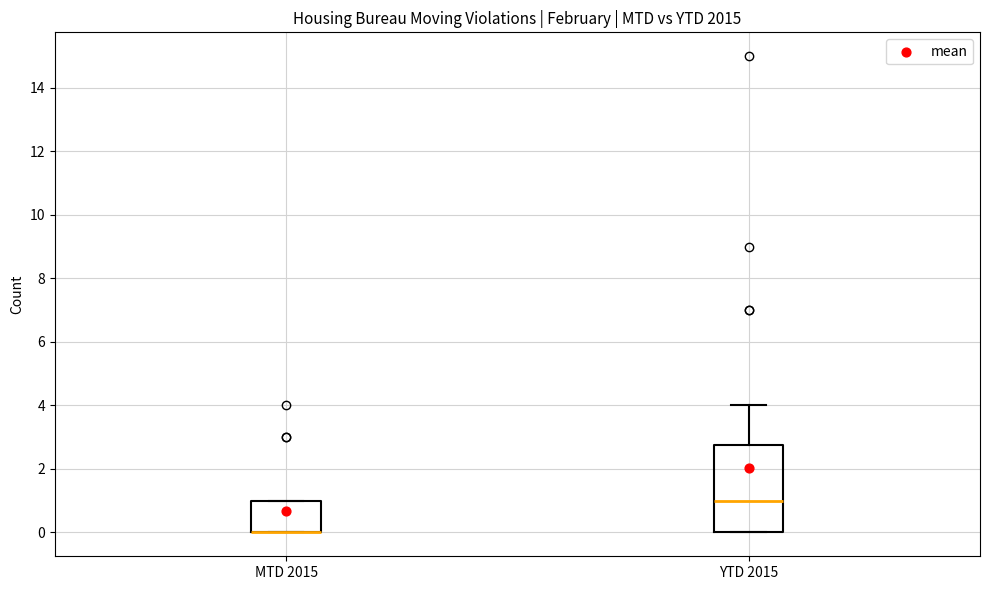

Which box is the tallest, from its lower edge to its upper edge?

YTD 2015